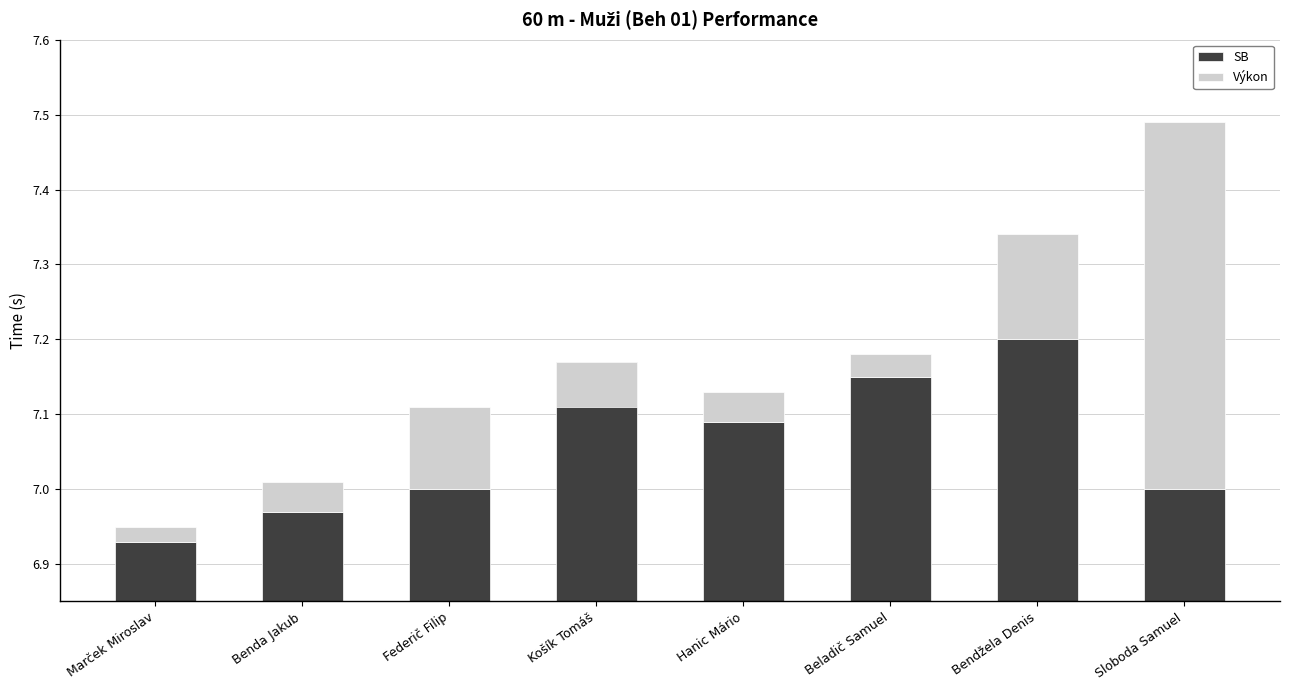

What position from the right is Federič Filip?

6